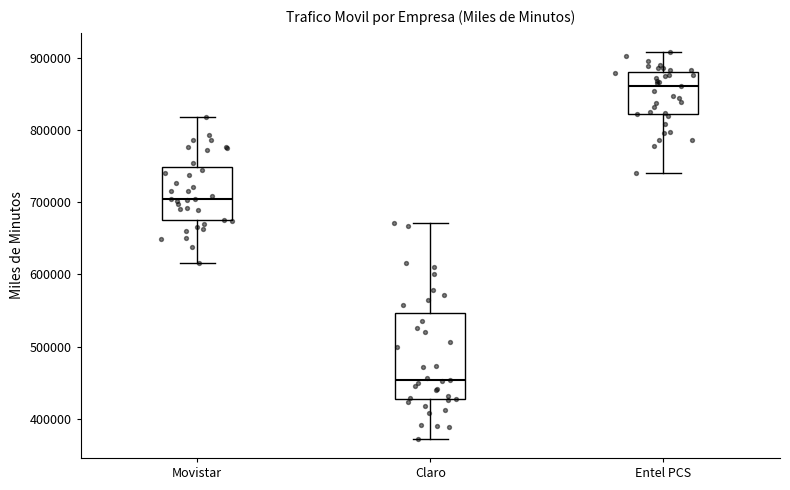

Which box has the lowest median line?

Claro